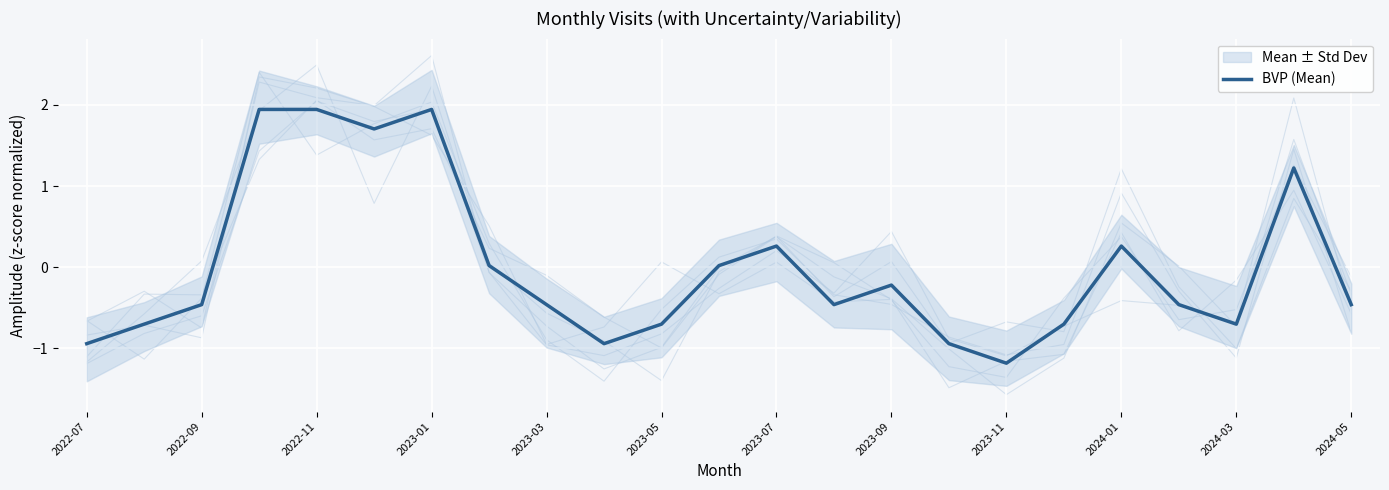

The value of BVP (Mean) at 2022-09 is -0.1. True or false?

False